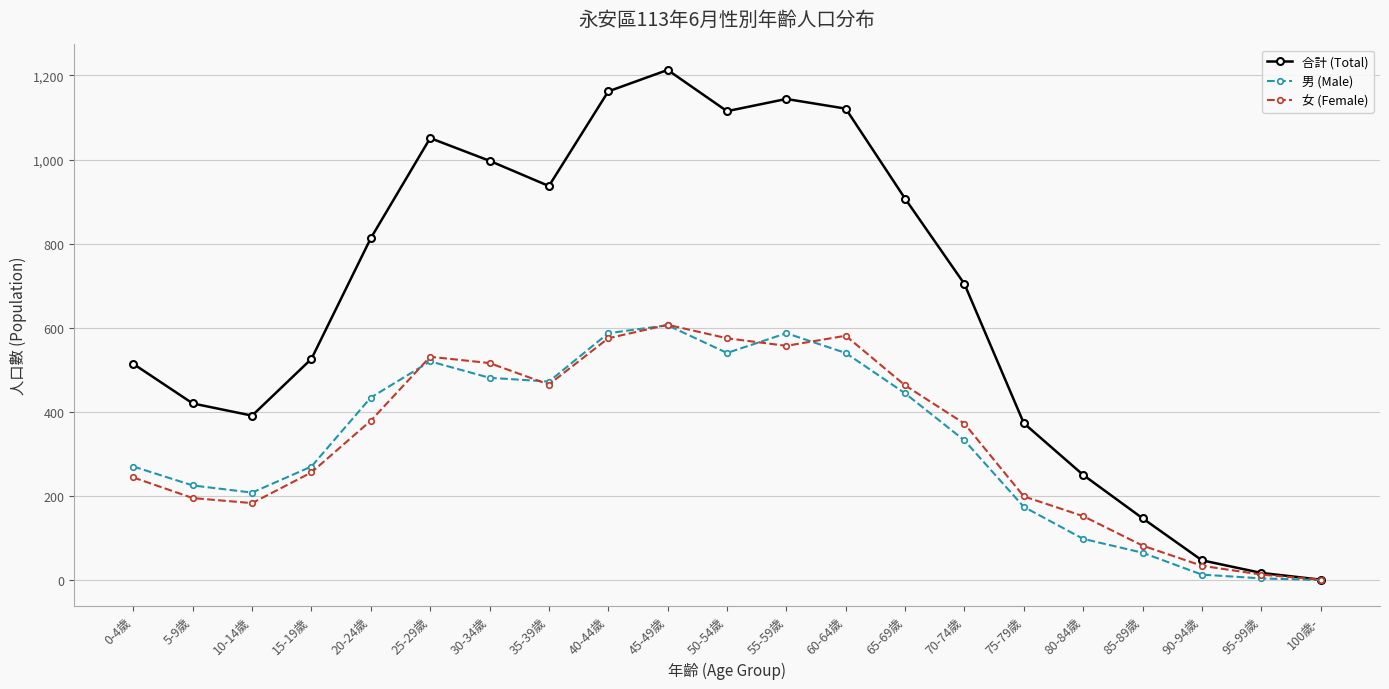

True or false: 合計 (Total) has a value of 496 at 35-39歲.

False